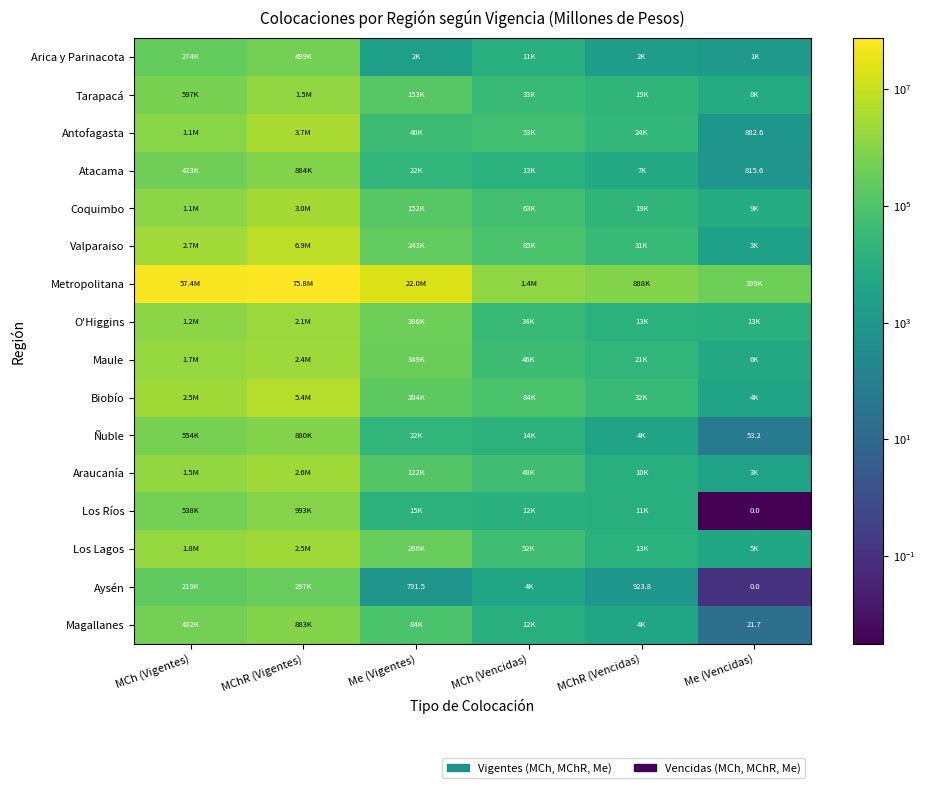

How many categories are shown in the chart?

6